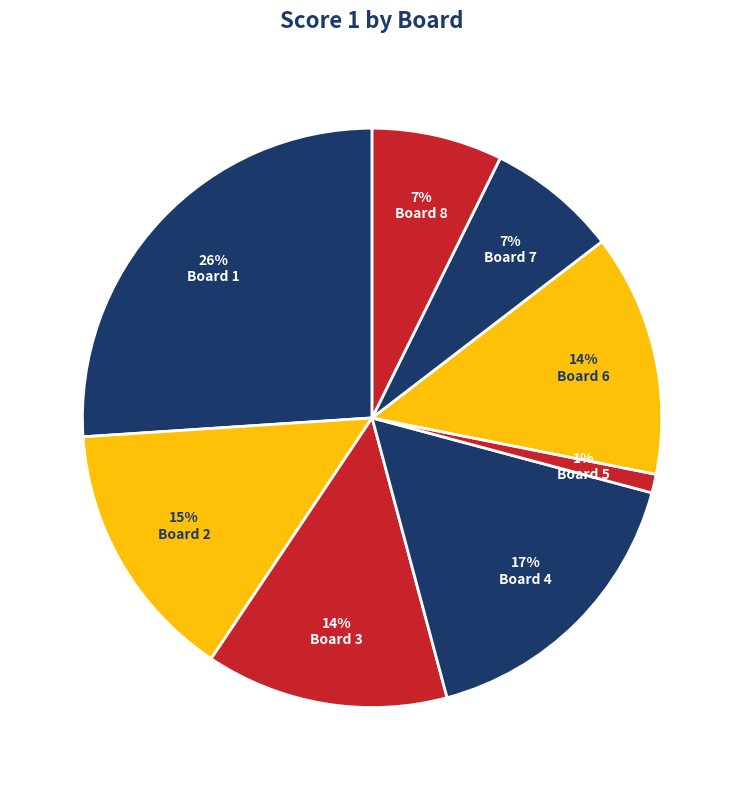

Which has a higher value, Board 5 or Board 8?

Board 8